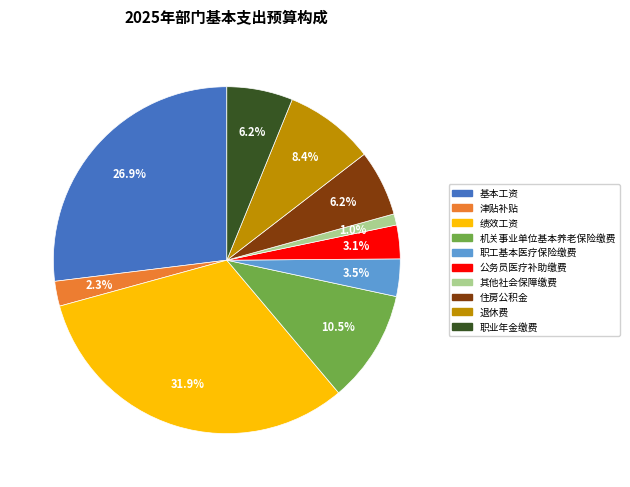

Is there a majority slice in this chart?

No